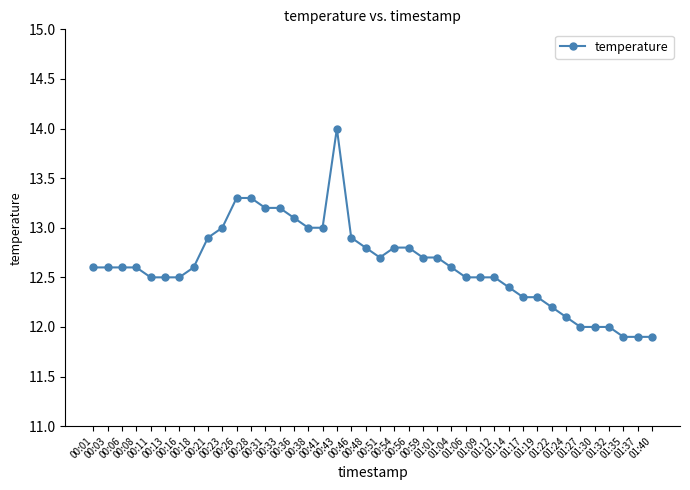

What is the average value?

12.6